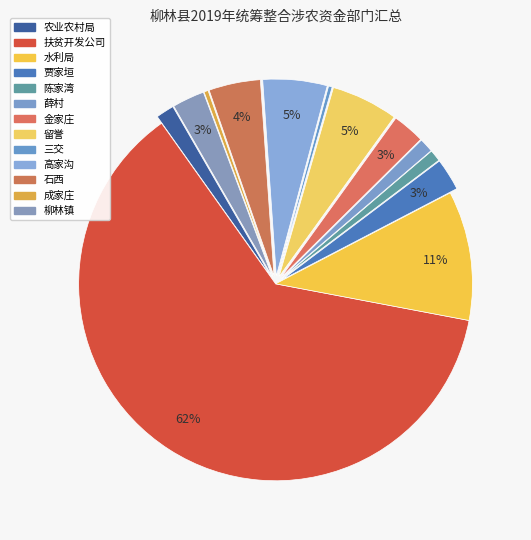

How many segments does this pie chart have?

13